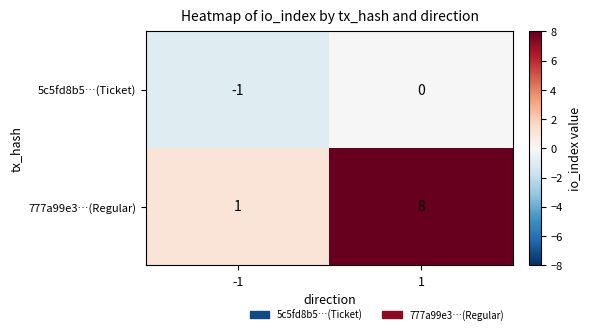

At 1, list the series in order from largest to smallest.

777a99e3…(Regular), 5c5fd8b5…(Ticket)